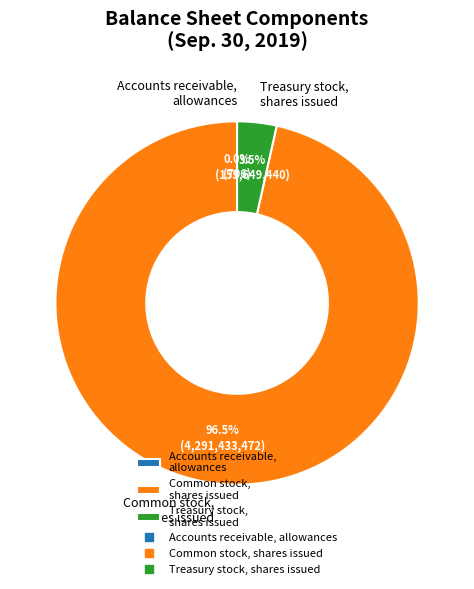

Which category accounts for the majority?

Common stock, shares issued